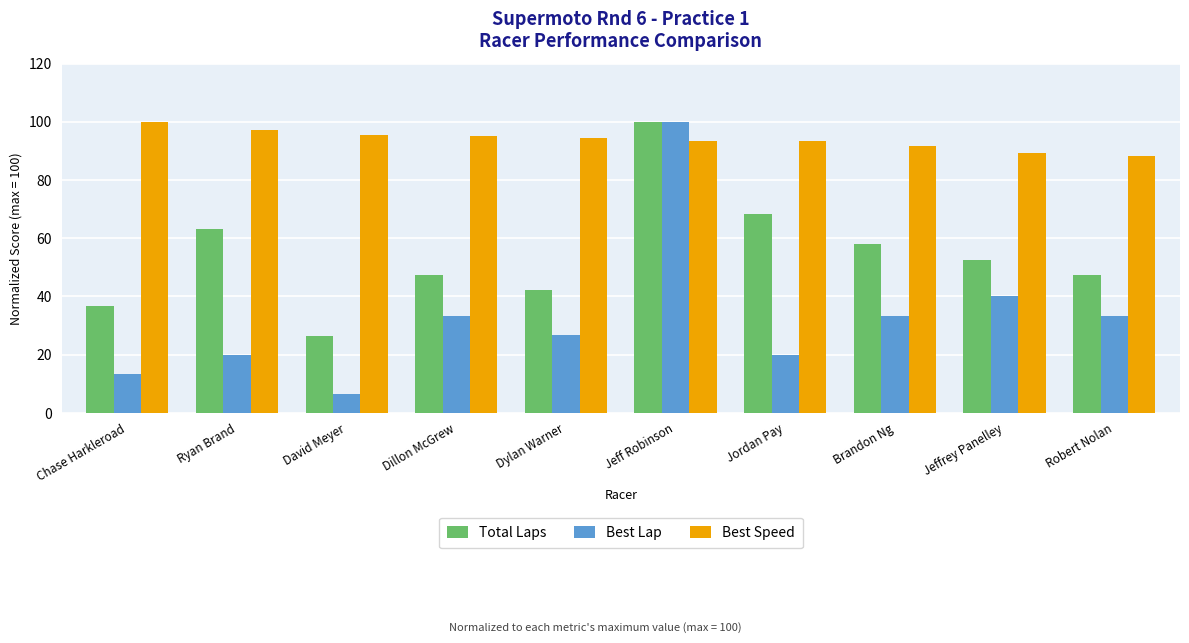

At which category is the sum across all series the highest?

Jeff Robinson